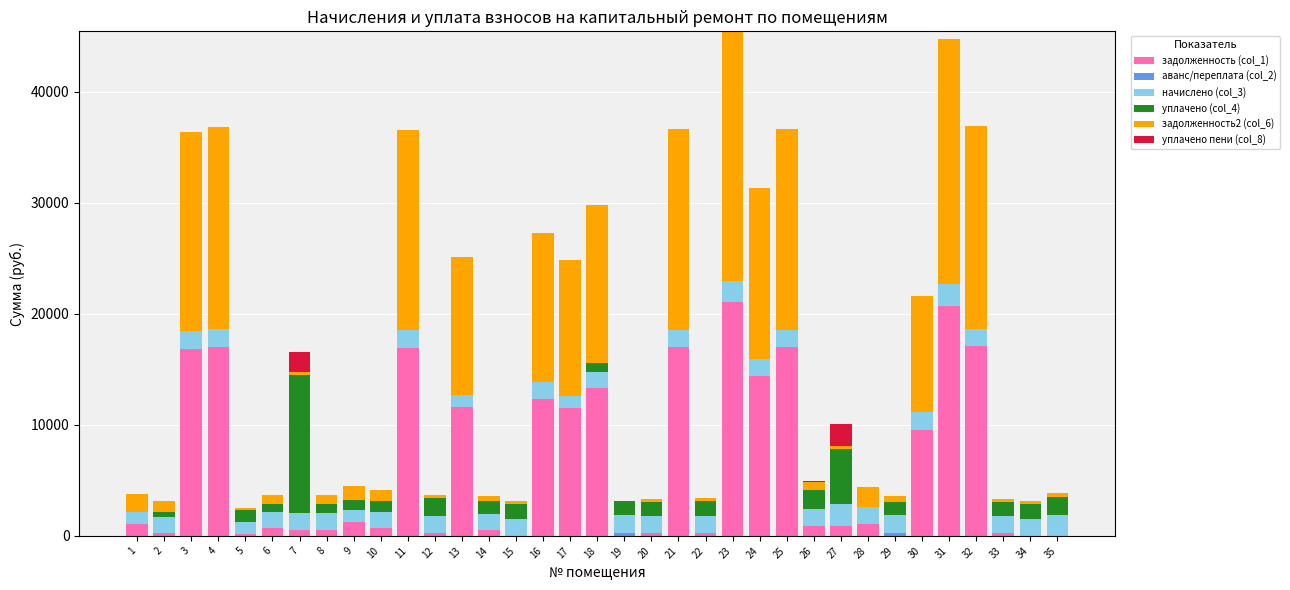

What is the total value across all series at 29?

3548.2